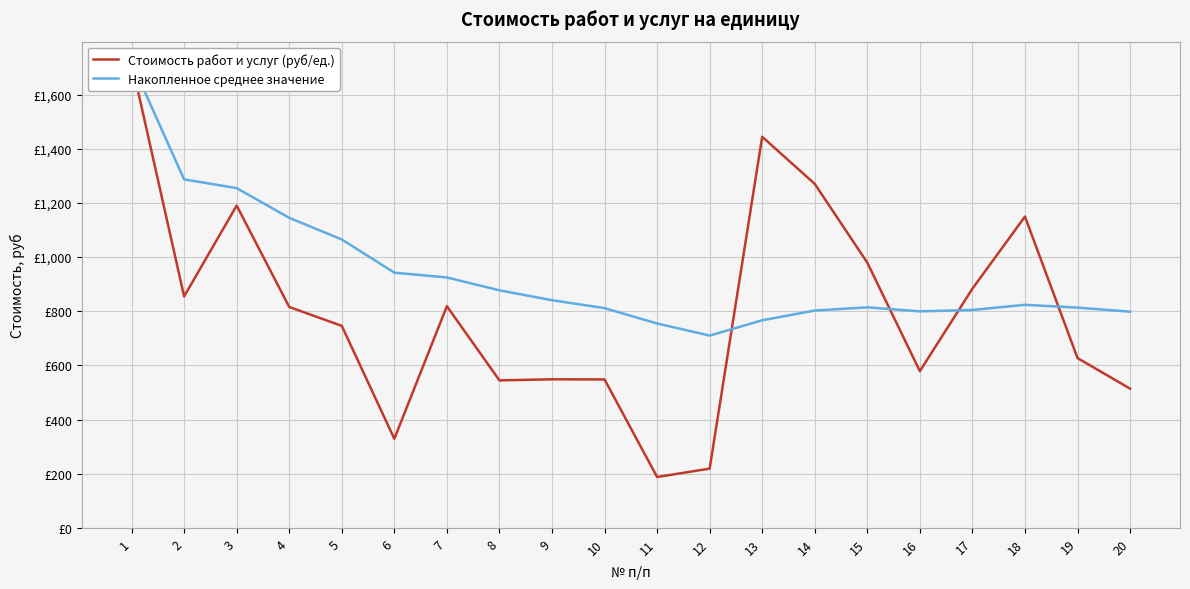

How many distinct data groups are displayed?

2